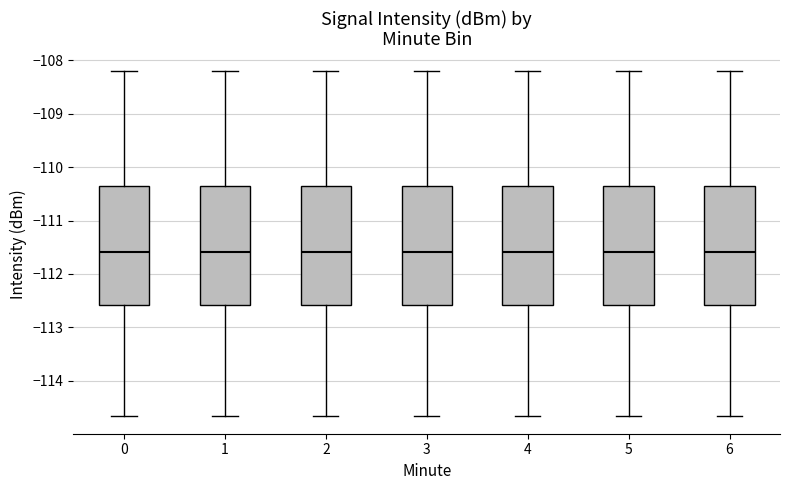

Reading left to right, transcribe this box plot: for each box, give where its median line is, the range the box spans, and where its two whiskers end, as read against the y-axis. The values are not printed on the chart, so give them approximately, as read against the axis.

0: median -111.6, box -112.6 to -110.4, whiskers -114.7 to -108.2
1: median -111.6, box -112.6 to -110.4, whiskers -114.7 to -108.2
2: median -111.6, box -112.6 to -110.4, whiskers -114.7 to -108.2
3: median -111.6, box -112.6 to -110.4, whiskers -114.7 to -108.2
4: median -111.6, box -112.6 to -110.4, whiskers -114.7 to -108.2
5: median -111.6, box -112.6 to -110.4, whiskers -114.7 to -108.2
6: median -111.6, box -112.6 to -110.4, whiskers -114.7 to -108.2